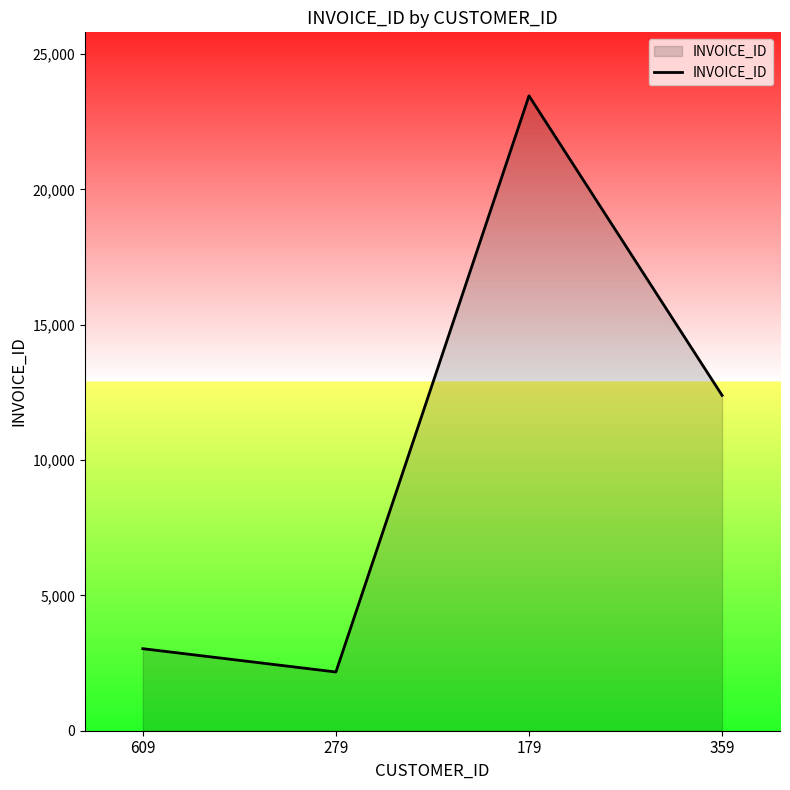

Where is the first local minimum?

279